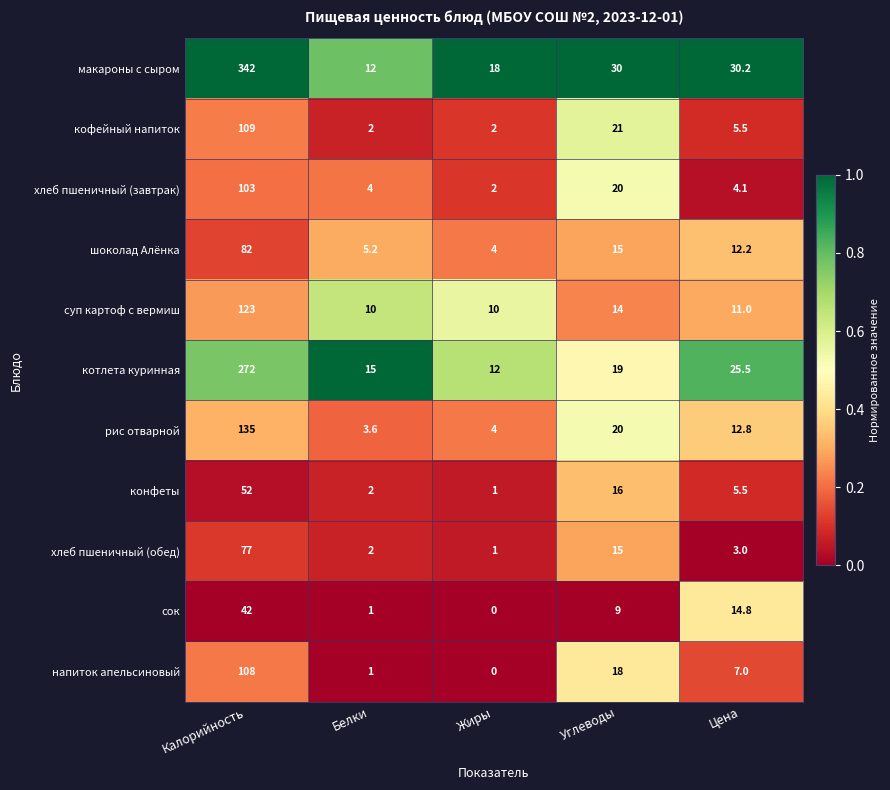

Between Калорийность and Жиры, which series saw the biggest shift?

макароны с сыром